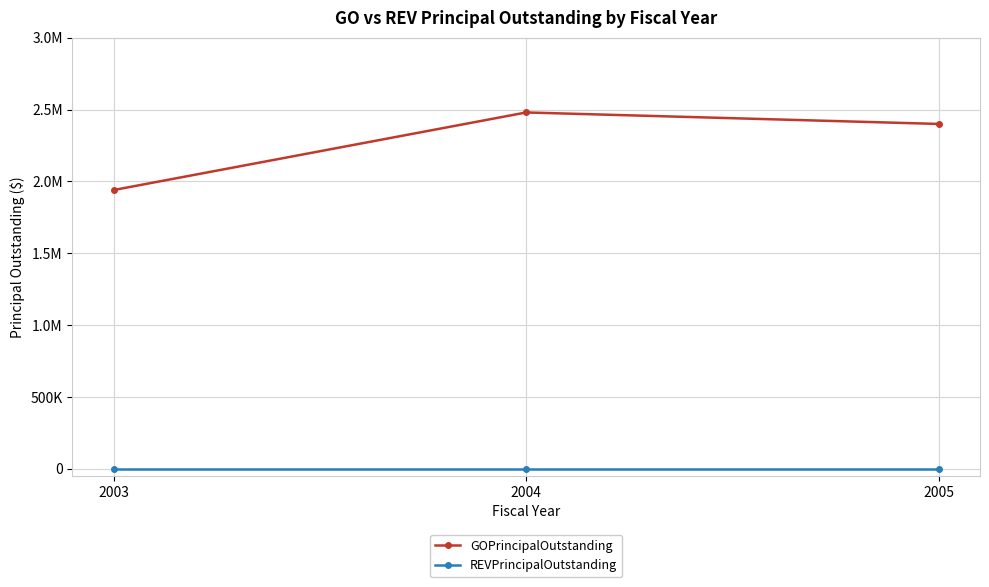

Is this an area chart (filled region under the line)?

No